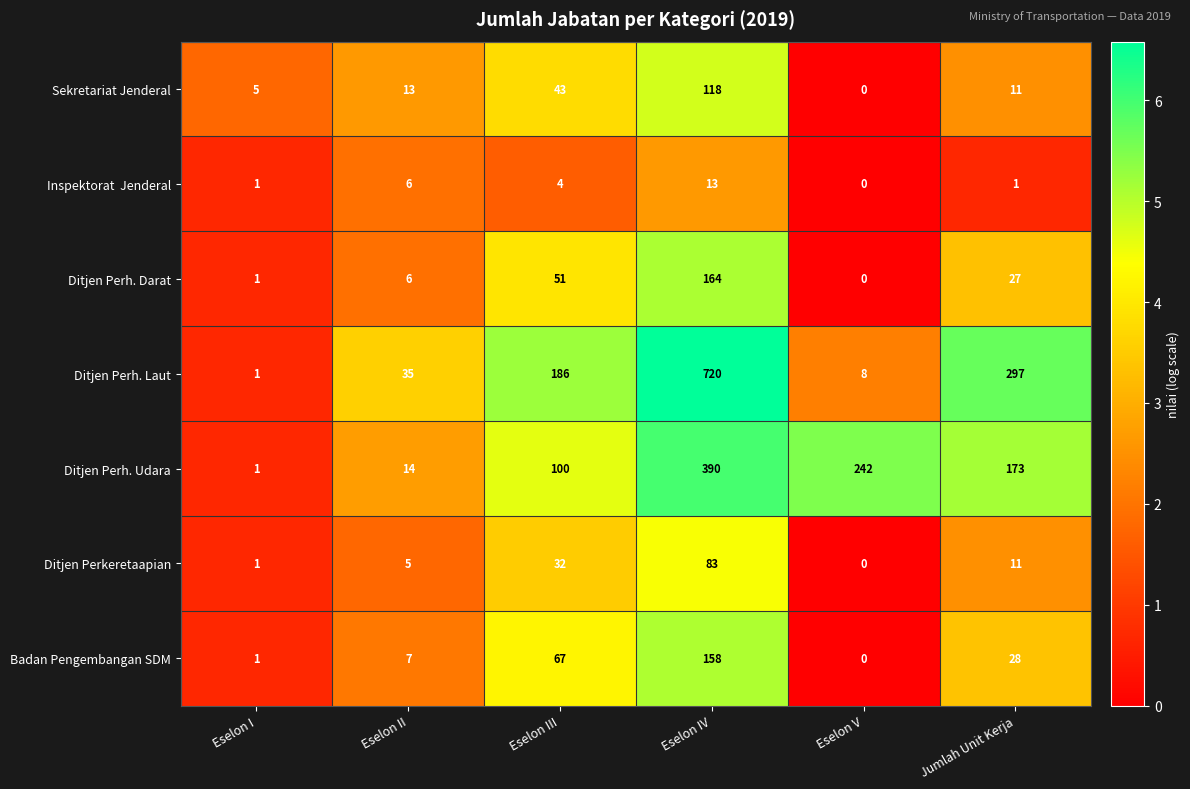

At which category is the sum across all series the highest?

Eselon IV